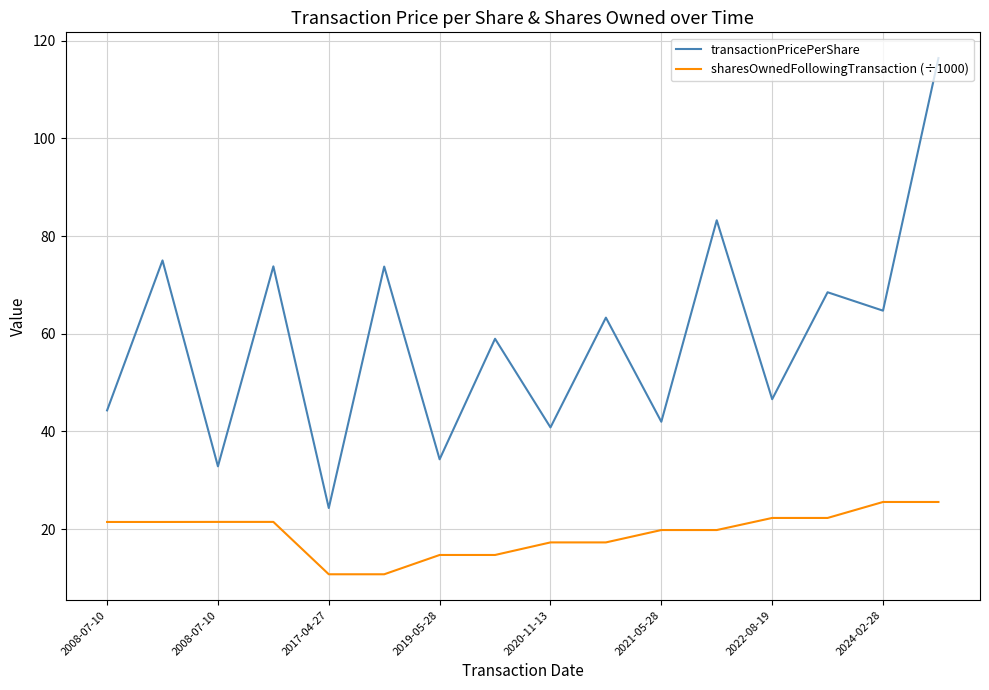

What is the greatest value displayed?

116.5